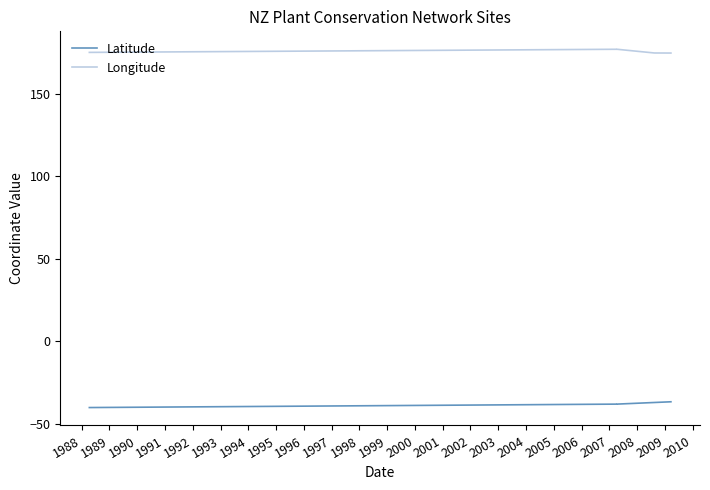

At how many categories does at least one series exceed 16?

5